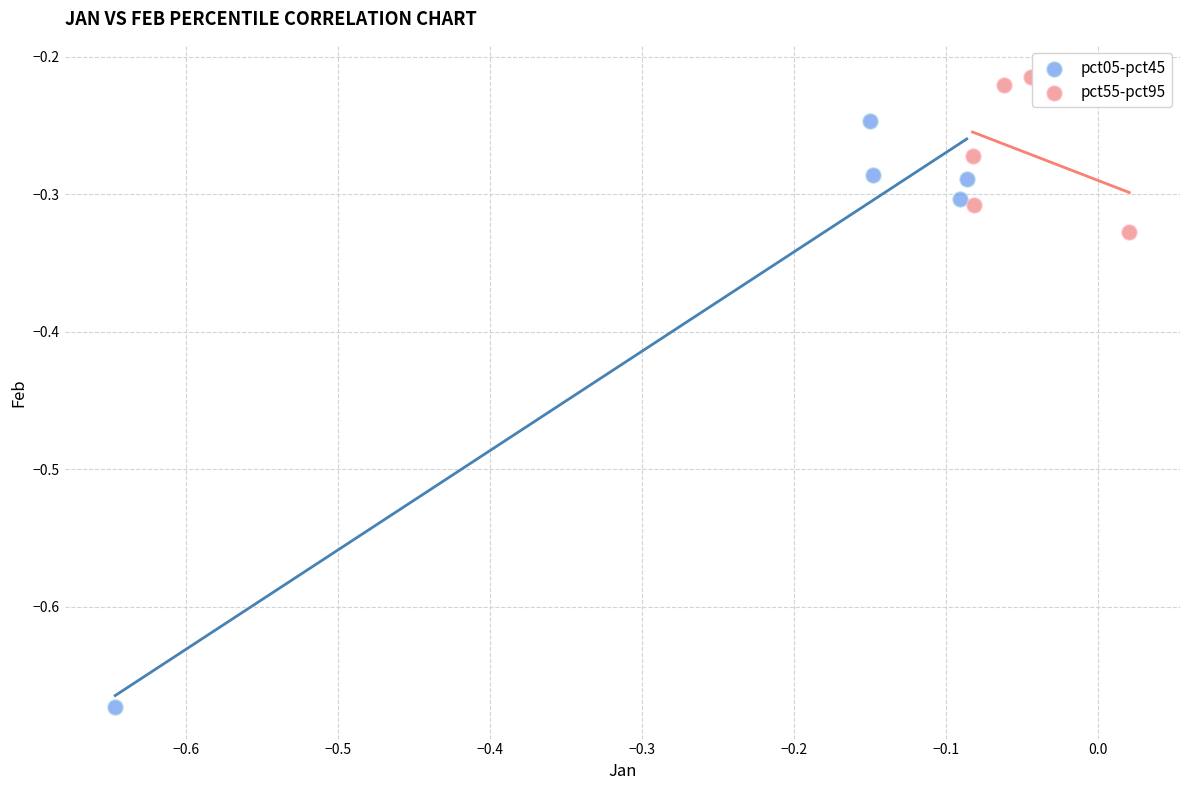

Which series has the widest spread of Y values?

pct05-pct45